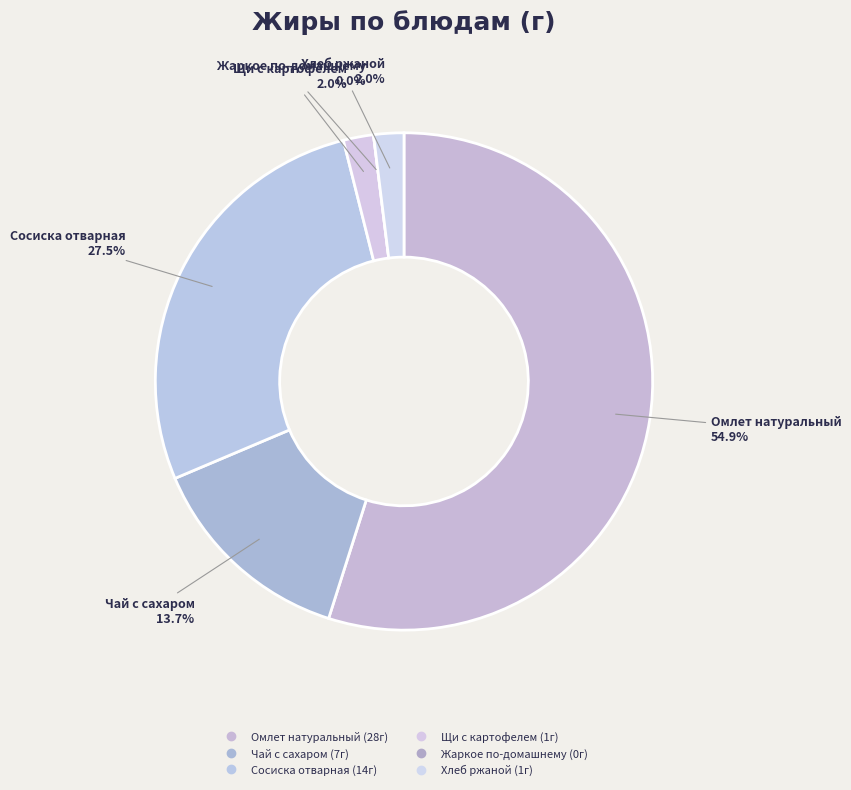

Which category has the smallest portion of the pie?

Жаркое по-домашнему